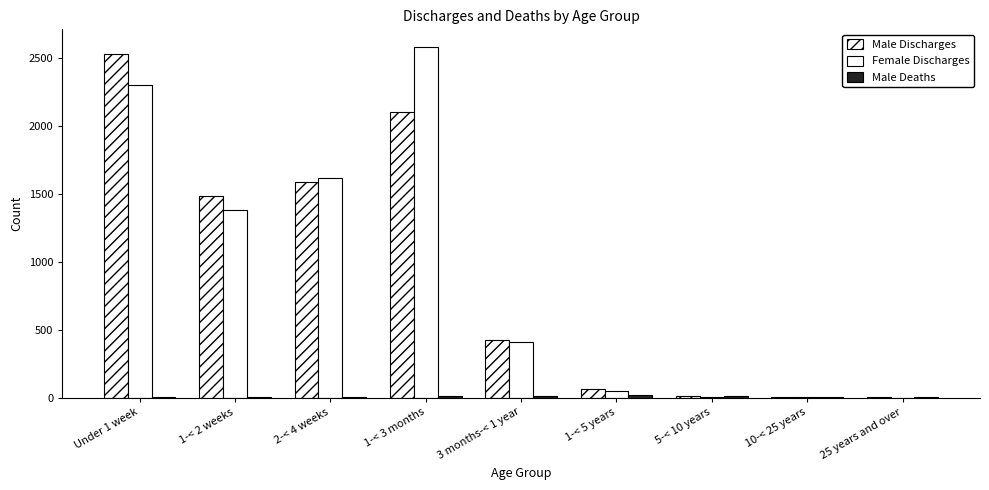

Does the chart contain stacked bars?

No